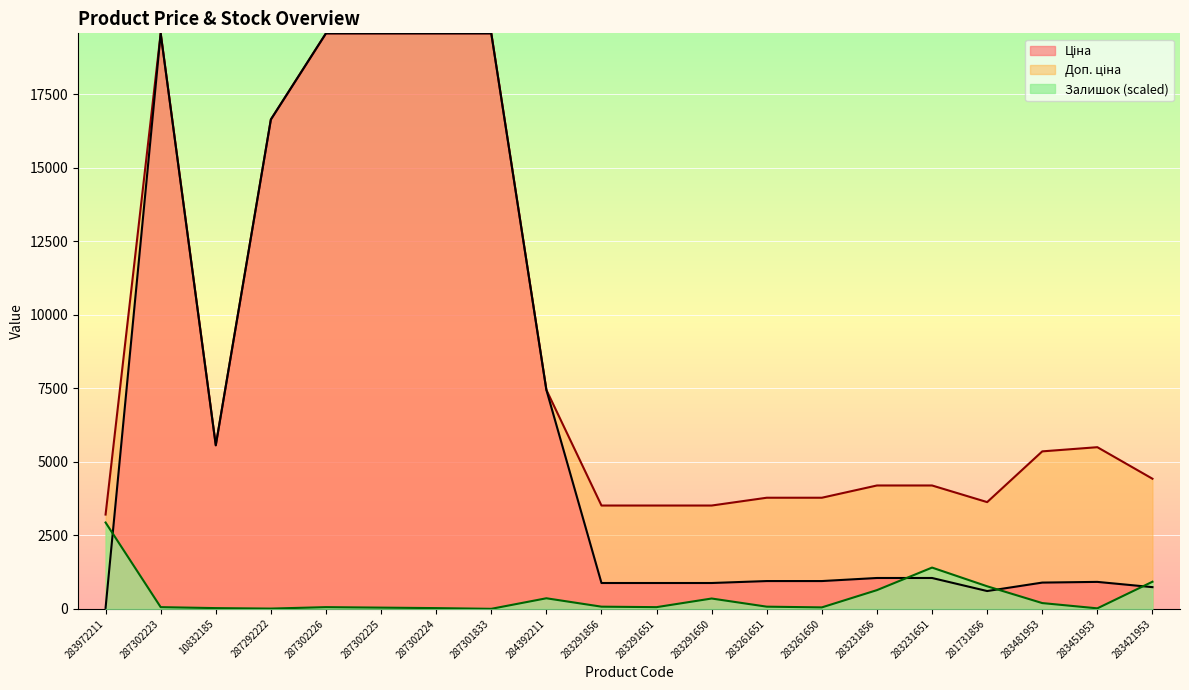

Reading left to right, list all the values displayed in this chart.

Ціна: 283972211=32.0	287302223=19564.9	10832185=5560.3	287292222=16636.8	287302226=19564.9	287302225=19564.9	287302224=19564.9	287301833=19564.9	284392211=7444.6	283291856=878.0	283291651=878.0	283291650=878.0	283261651=944.2	283261650=944.2	283231856=1048.4	283231651=1048.4	281731856=604.6	283481953=892.2	283451953=915.8	283421953=737.2
Доп. ціна: 283972211=3205.0	287302223=19564.9	10832185=5560.3	287292222=16636.8	287302226=19564.9	287302225=19564.9	287302224=19564.9	287301833=19564.9	284392211=7444.6	283291856=3511.9	283291651=3511.9	283291650=3511.9	283261651=3777.0	283261650=3777.0	283231856=4193.5	283231651=4193.5	281731856=3627.9	283481953=5353.1	283451953=5495.0	283421953=4423.0
Залишок: 283972211=2934.7	287302223=57.1	10832185=24.5	287292222=8.2	287302226=57.1	287302225=40.8	287302224=24.5	287301833=0.0	284392211=358.7	283291856=73.4	283291651=57.1	283291650=350.5	283261651=73.4	283261650=48.9	283231856=635.9	283231651=1402.2	281731856=766.3	283481953=195.6	283451953=16.3	283421953=921.2